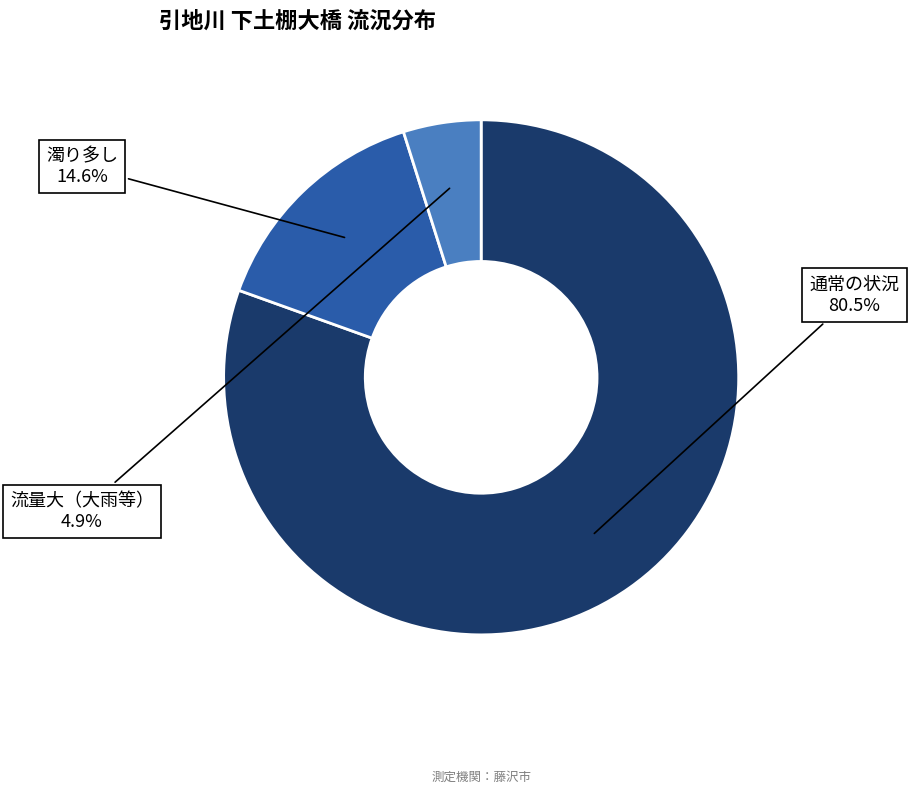

Is there any slice that represents more than half of the pie?

Yes